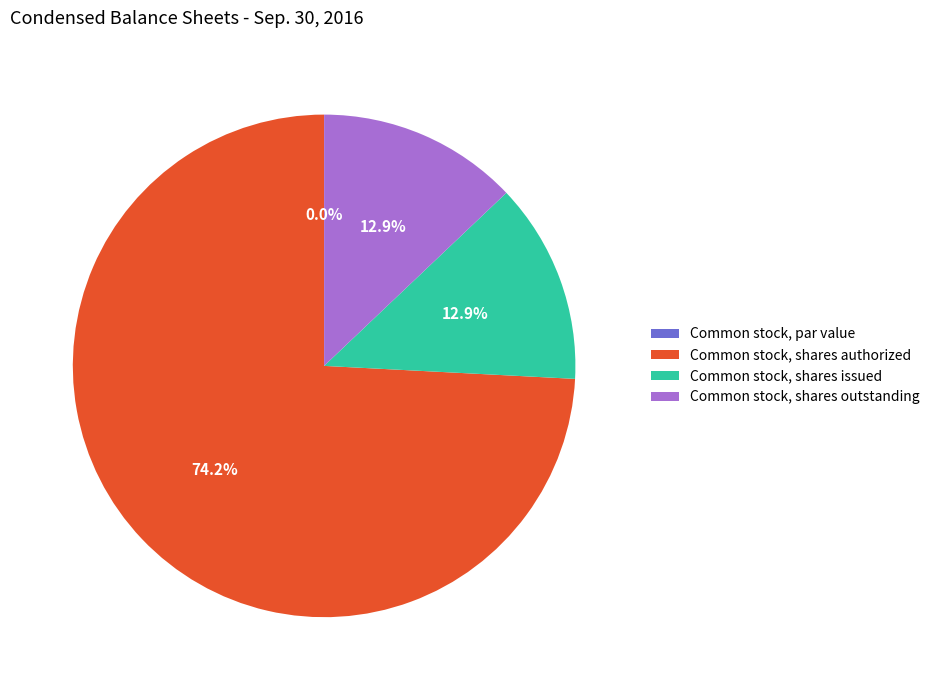

What is the change in value from Common stock, par value to Common stock, shares authorized?

+195000000.0